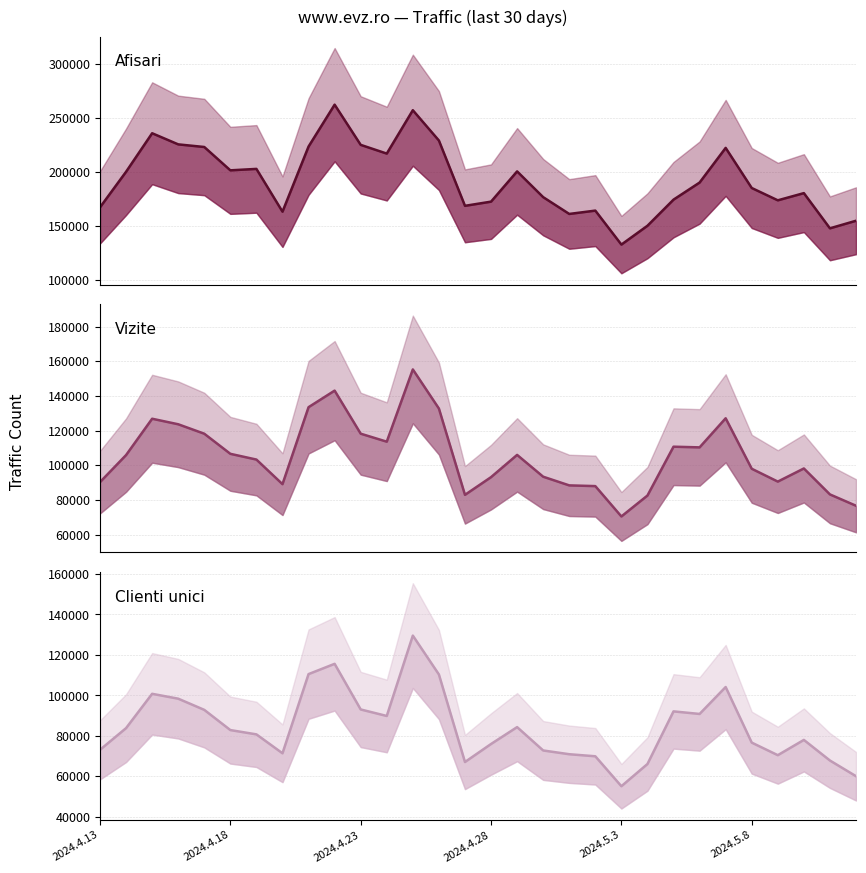

What are all the series names shown in the legend?

Afisari, Vizite, Clienti unici